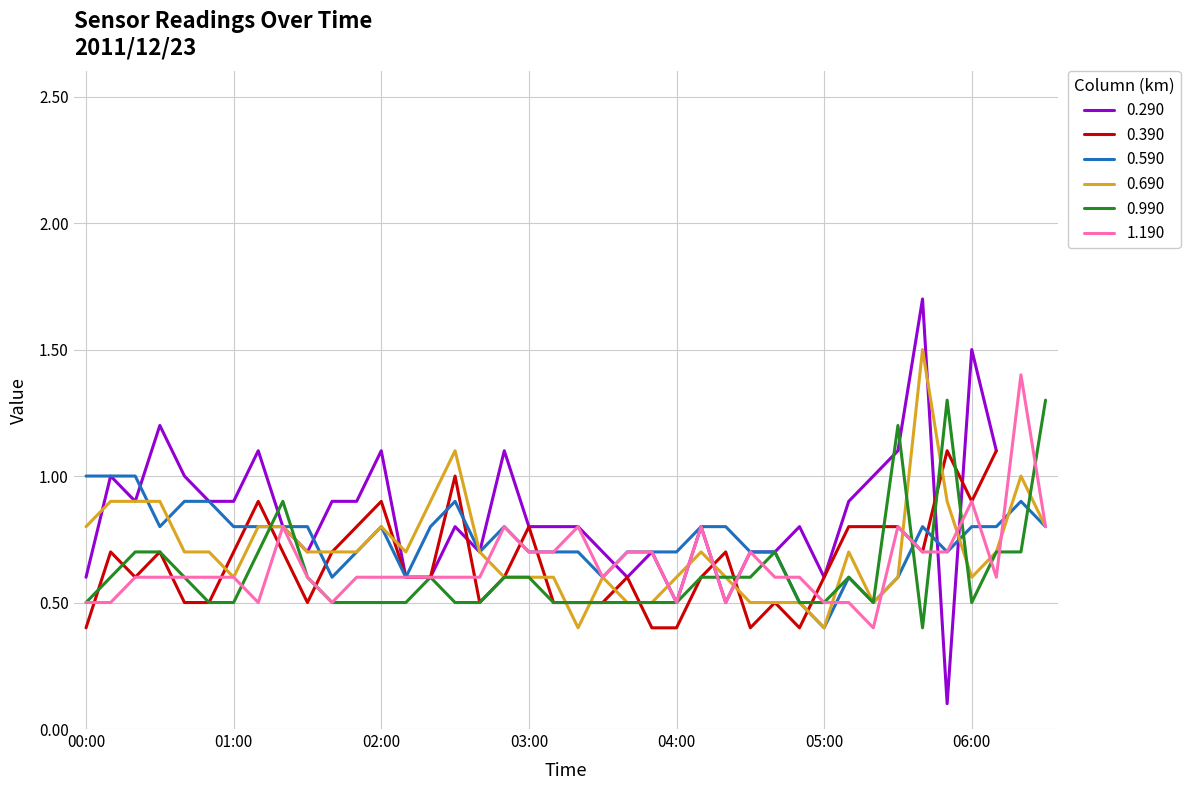

What is the sum of all 0.590 values?

29.9